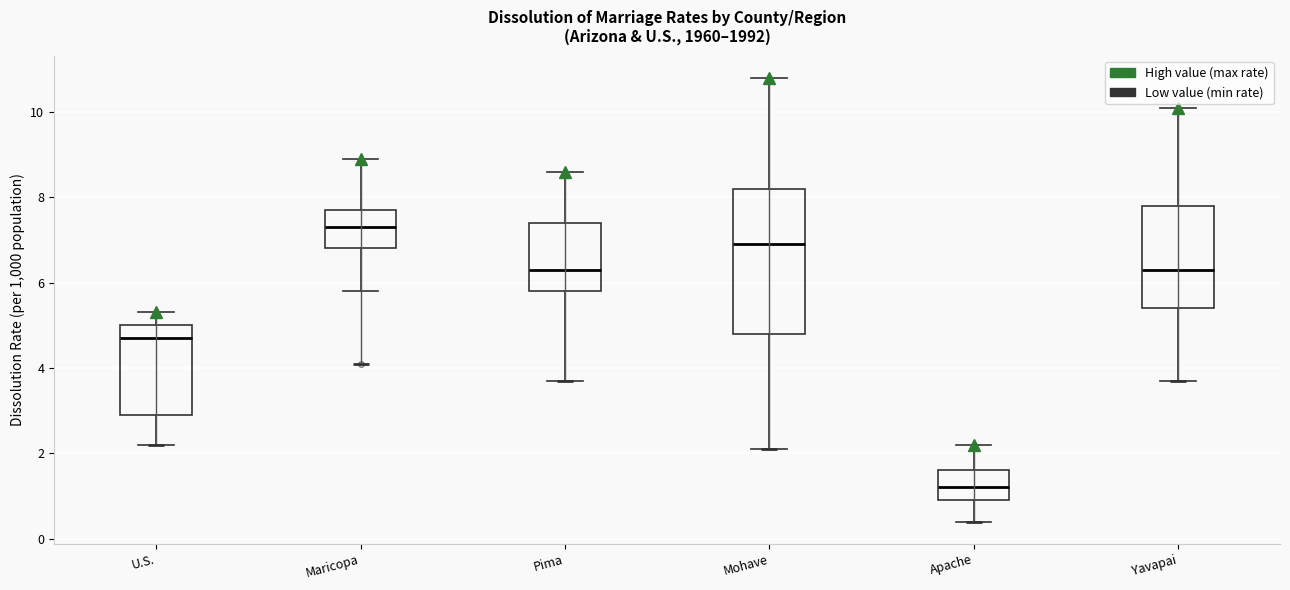

Reading left to right, transcribe this box plot: for each box, give where its median line is, the range the box spans, and where its two whiskers end, as read against the y-axis. The values are not printed on the chart, so give them approximately, as read against the axis.

U.S.: median 4.8, box 3.0 to 5.0, whiskers 2.2 to 5.4
Maricopa: median 7.4, box 6.8 to 7.8, whiskers 5.8 to 9.0
Pima: median 6.4, box 5.8 to 7.4, whiskers 3.8 to 8.6
Mohave: median 7.0, box 4.8 to 8.2, whiskers 2.2 to 10.8
Apache: median 1.2, box 1.0 to 1.6, whiskers 0.4 to 2.2
Yavapai: median 6.4, box 5.4 to 7.8, whiskers 3.8 to 10.2